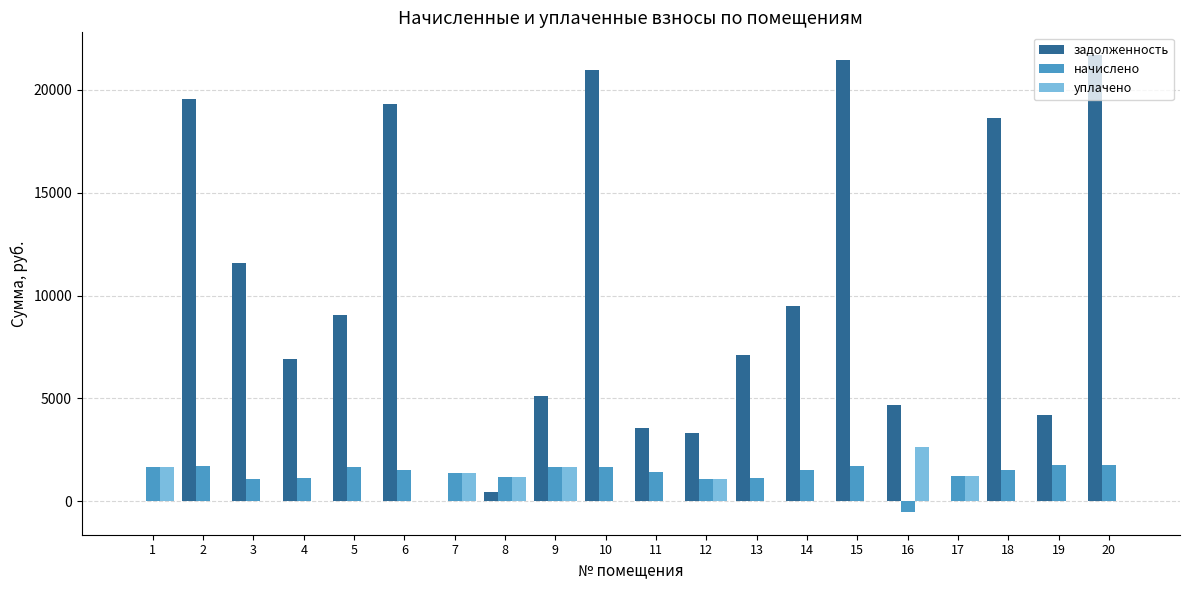

The value of начислено at 17 is 1228.5. True or false?

True